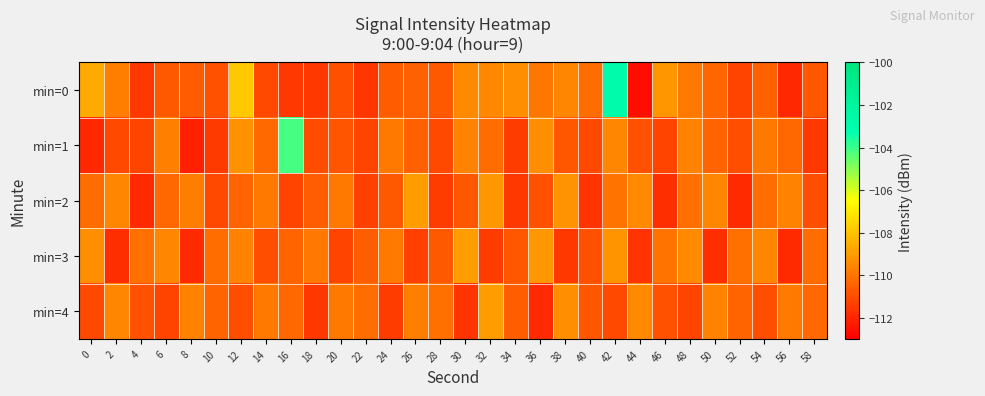

What is the greatest value displayed?

-102.8